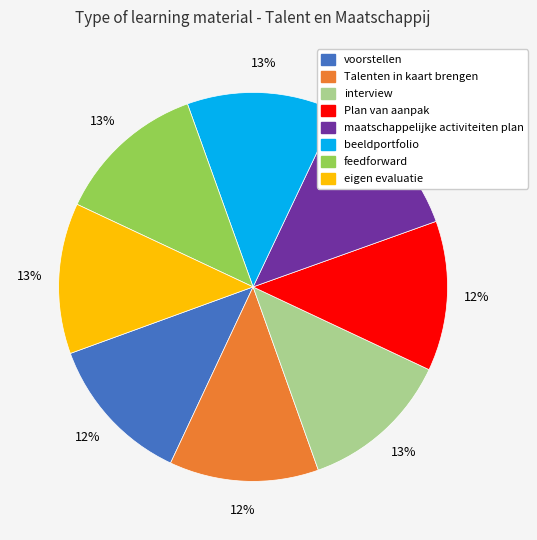

True or false: maatschappelijke activiteiten plan accounts for 12% of the total.

True